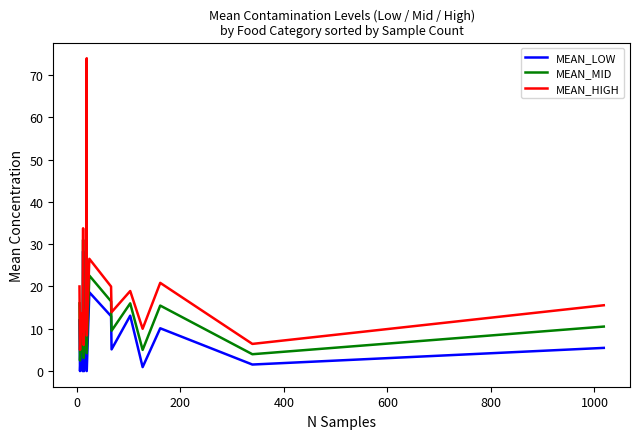

Does the chart have visible grid lines?

No